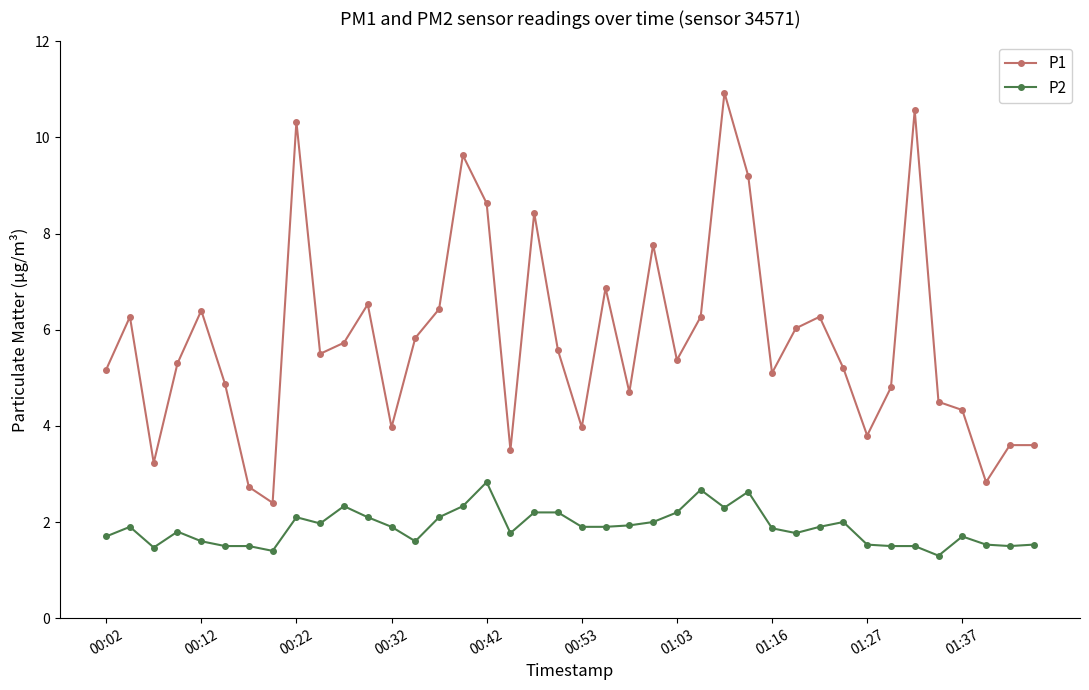

What is the value of the P2 point at the 5th from the left?

1.6